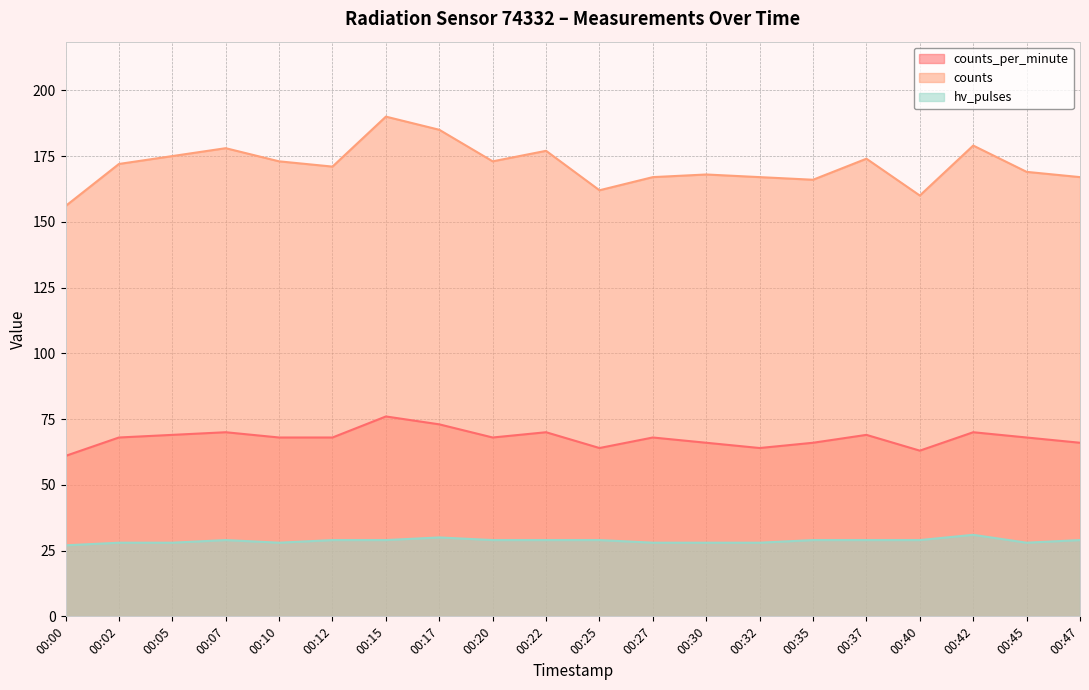

What is the approximate value of counts_per_minute at 00:40, to the nearest 10?

60